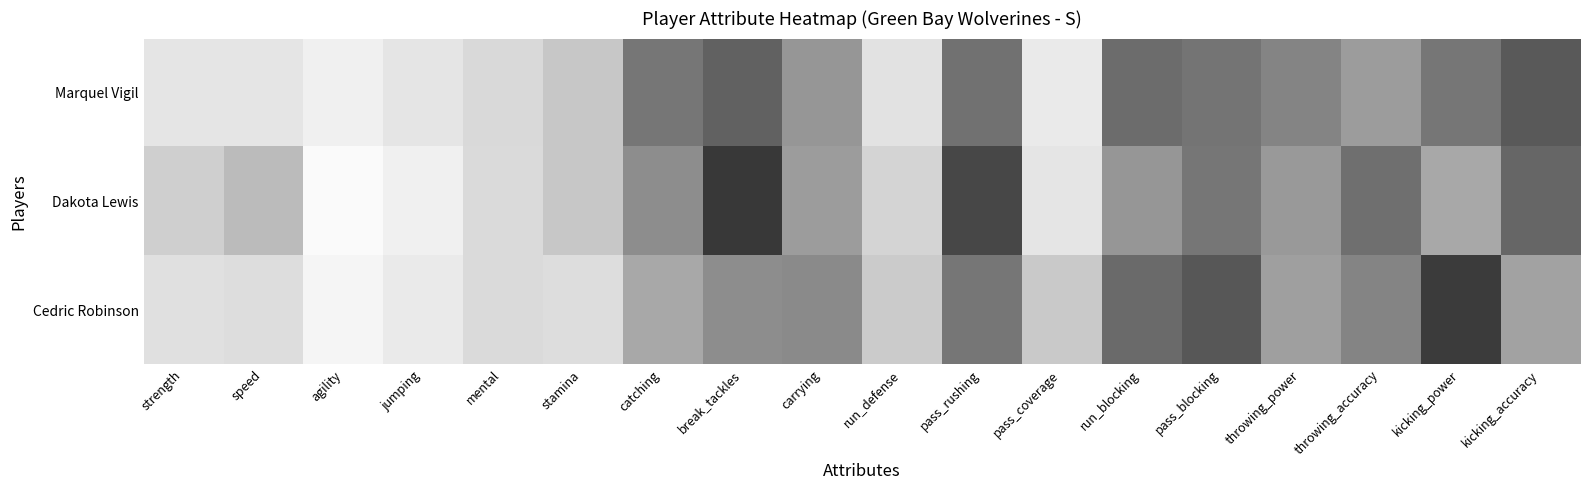

Reading right to left, extract all data points from this chart.

Marquel Vigil: kicking_accuracy=28	kicking_power=39	throwing_accuracy=52	throwing_power=44	pass_blocking=38	run_blocking=35	pass_coverage=84	pass_rushing=37	run_defense=80	carrying=50	break_tackles=31	catching=39	stamina=67	mental=75	jumping=82	agility=88	speed=82	strength=82
Dakota Lewis: kicking_accuracy=33	kicking_power=56	throwing_accuracy=36	throwing_power=51	pass_blocking=39	run_blocking=50	pass_coverage=82	pass_rushing=22	run_defense=73	carrying=52	break_tackles=18	catching=47	stamina=67	mental=76	jumping=88	agility=96	speed=62	strength=71
Cedric Robinson: kicking_accuracy=54	kicking_power=19	throwing_accuracy=44	throwing_power=53	pass_blocking=27	run_blocking=34	pass_coverage=68	pass_rushing=39	run_defense=69	carrying=46	break_tackles=47	catching=56	stamina=77	mental=76	jumping=84	agility=92	speed=77	strength=79